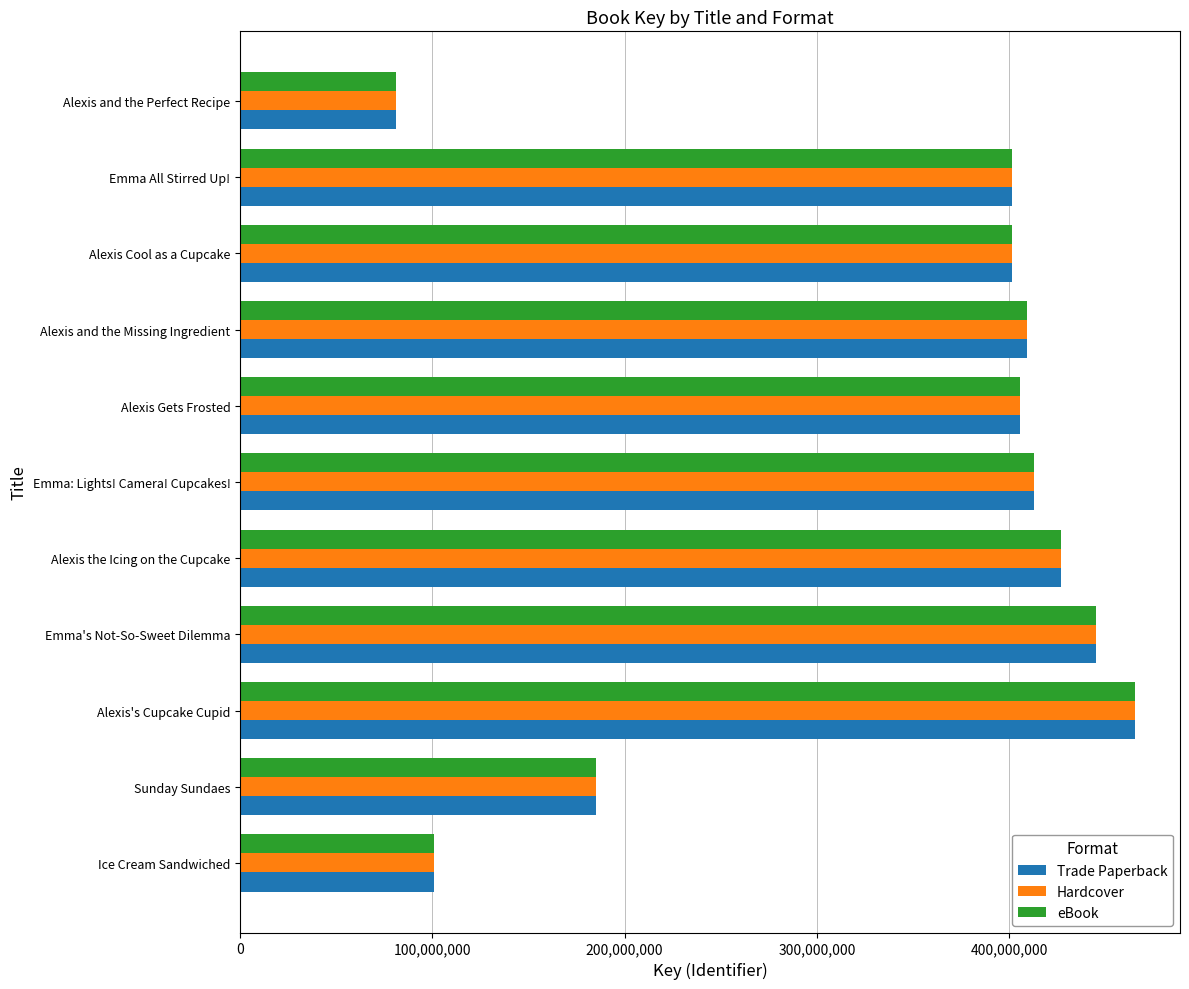

At how many categories does at least one series exceed 237308358?

8